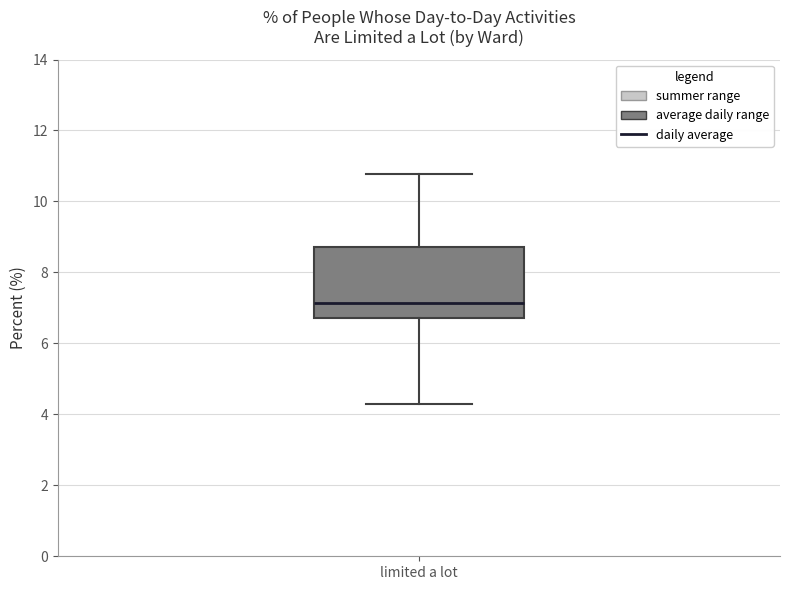

Where does the lower whisker of the box for limited a lot end on the y-axis? The values are not printed on the chart, so give them approximately, as read against the axis.

4.4